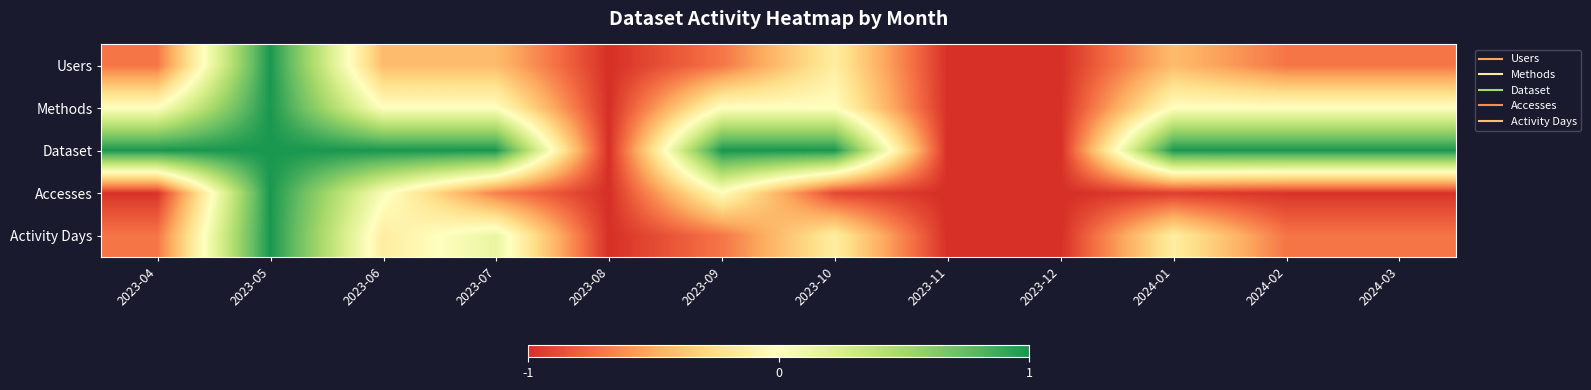

Reading left to right, list all the values displayed in this chart.

Users: 2023-04=-0.7	2023-05=1.0	2023-06=-0.4	2023-07=-0.4	2023-08=-1.0	2023-09=-0.7	2023-10=-0.1	2023-11=-1.0	2023-12=-1.0	2024-01=-0.4	2024-02=-0.7	2024-03=-0.7
Methods: 2023-04=0.0	2023-05=1.0	2023-06=0.0	2023-07=0.0	2023-08=-1.0	2023-09=0.0	2023-10=0.0	2023-11=-1.0	2023-12=-1.0	2024-01=0.0	2024-02=0.0	2024-03=0.0
Dataset: 2023-04=1.0	2023-05=1.0	2023-06=1.0	2023-07=1.0	2023-08=-1.0	2023-09=1.0	2023-10=1.0	2023-11=-1.0	2023-12=-1.0	2024-01=1.0	2024-02=1.0	2024-03=1.0
Accesses: 2023-04=-1.0	2023-05=1.0	2023-06=0.0	2023-07=-0.7	2023-08=-1.0	2023-09=-0.0	2023-10=-0.9	2023-11=-1.0	2023-12=-1.0	2024-01=-0.9	2024-02=-1.0	2024-03=-1.0
Activity Days: 2023-04=-0.7	2023-05=1.0	2023-06=-0.1	2023-07=0.1	2023-08=-1.0	2023-09=-0.7	2023-10=-0.1	2023-11=-1.0	2023-12=-1.0	2024-01=-0.1	2024-02=-0.7	2024-03=-0.7